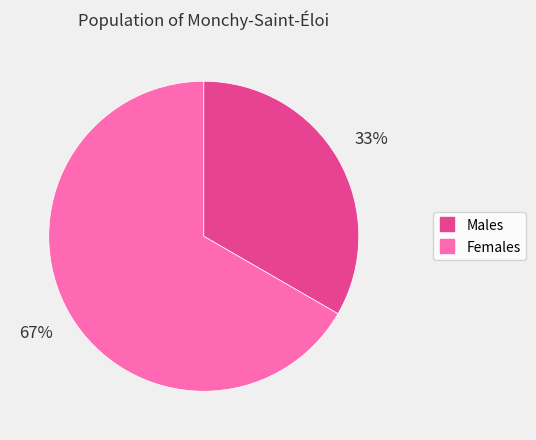

Is there any slice that represents more than half of the pie?

Yes